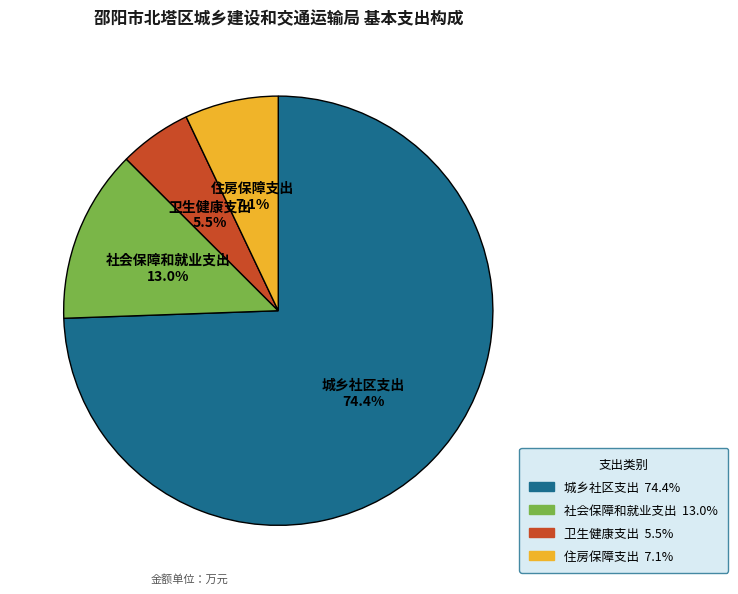

To the nearest percent, what portion does 住房保障支出 represent?

7%